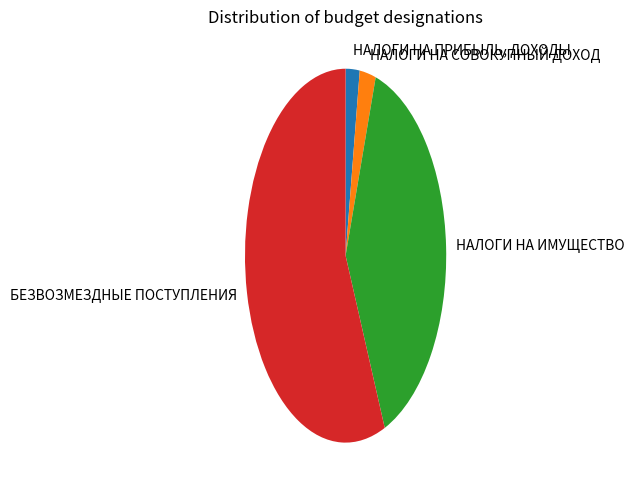

Between НАЛОГИ НА ИМУЩЕСТВО and НАЛОГИ НА ПРИБЫЛЬ, ДОХОДЫ, which is larger?

НАЛОГИ НА ИМУЩЕСТВО